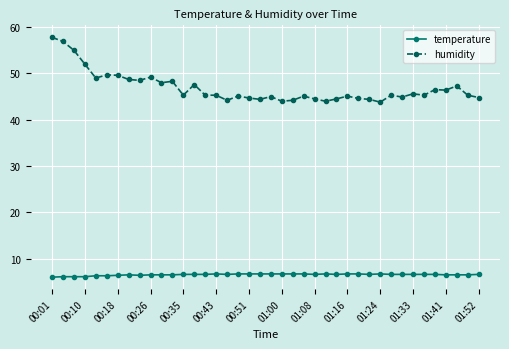

Which series has the largest total across all categories?

humidity